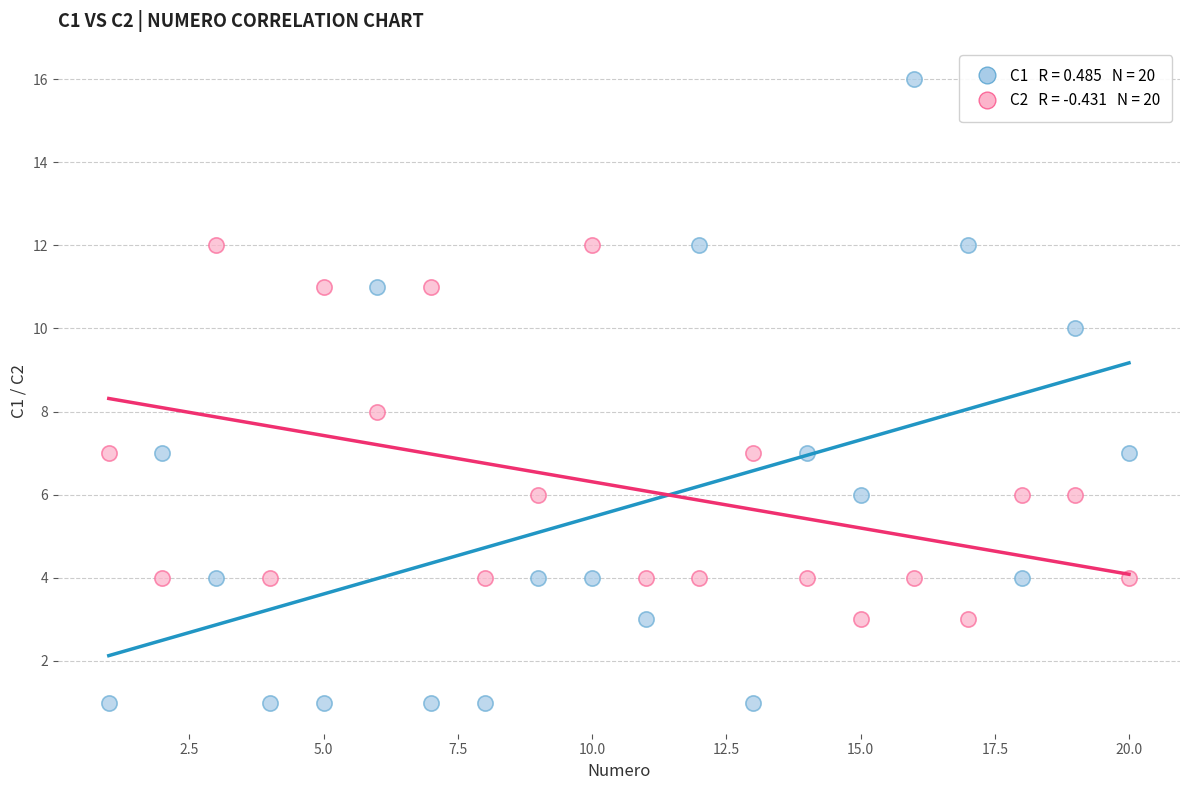

Across all data points, what is the range of Y values (max minus min)?

15